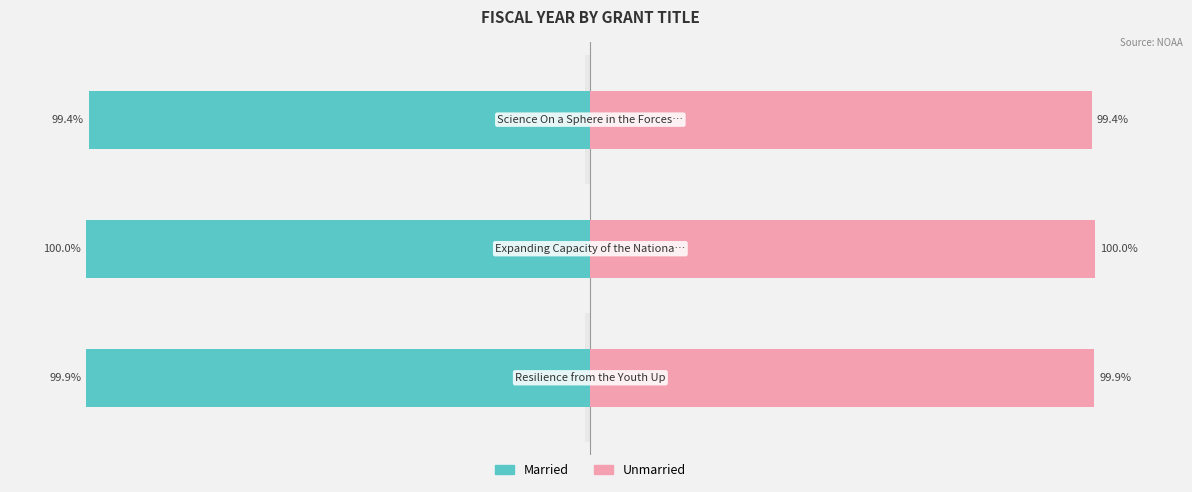

How many series are shown in this chart?

2